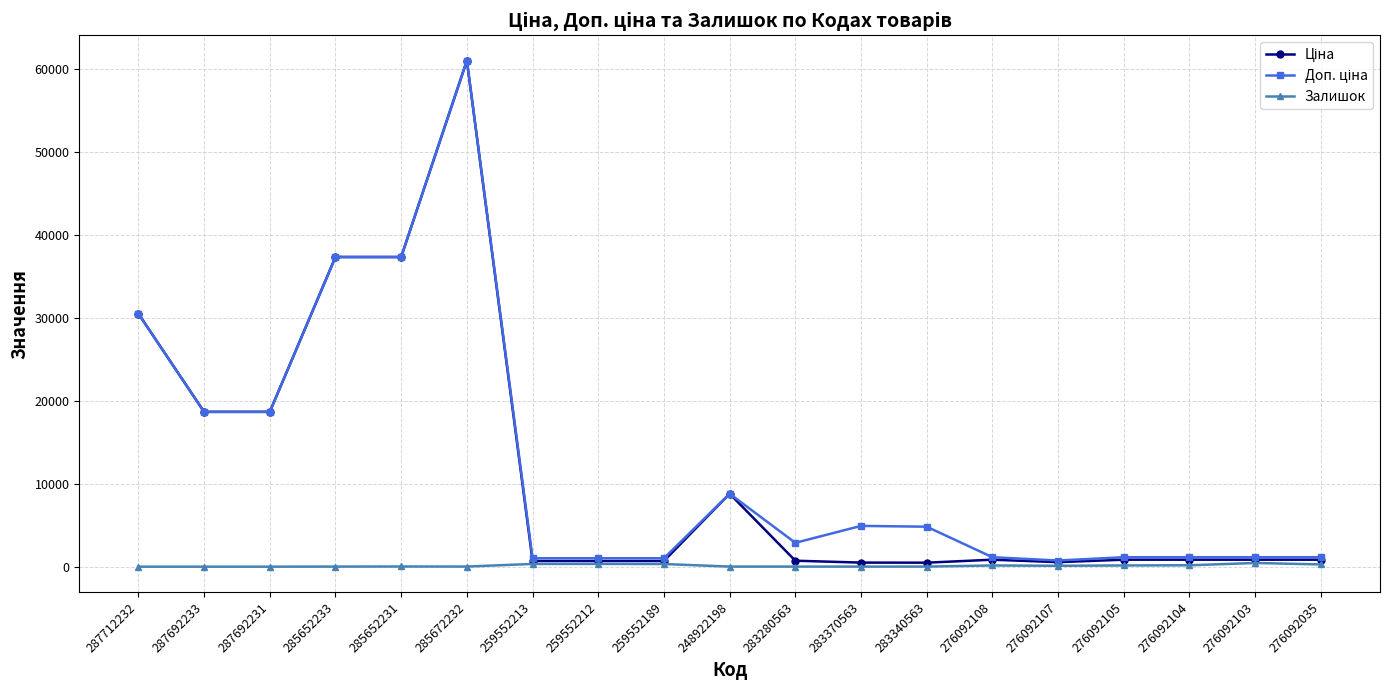

The Залишок series shows 11.0 at 283280563. True or false?

True